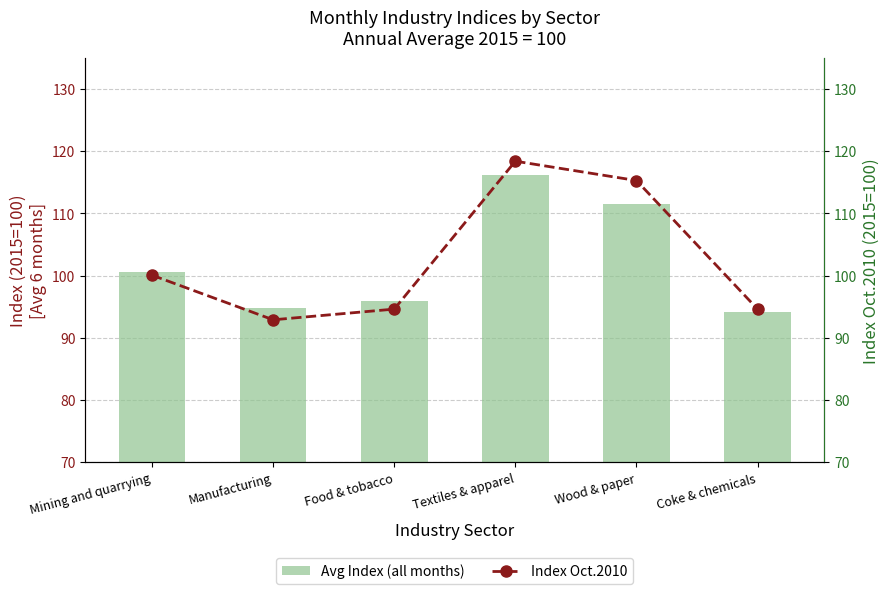

What is the minimum value shown in the chart?

92.9